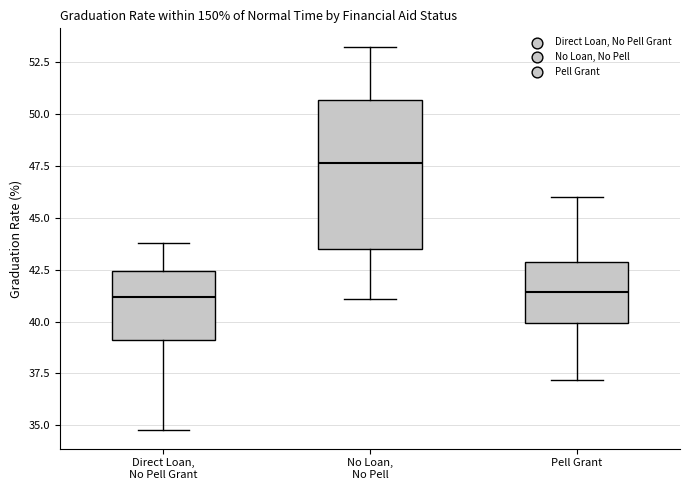

Where is the lower edge of the box for No Loan, No Pell on the y-axis? The values are not printed on the chart, so give them approximately, as read against the axis.

43.5